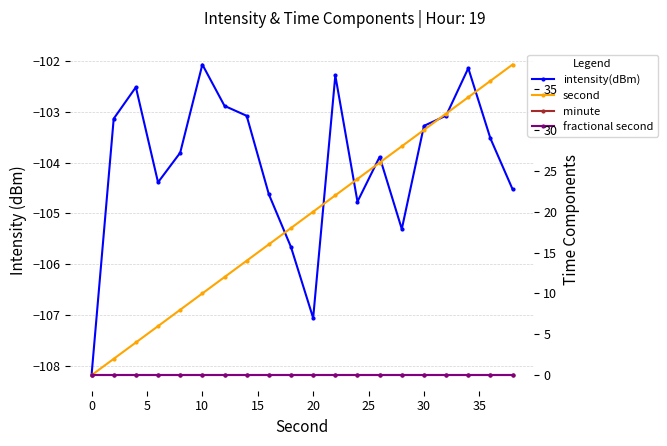

Is this an area chart (filled region under the line)?

No